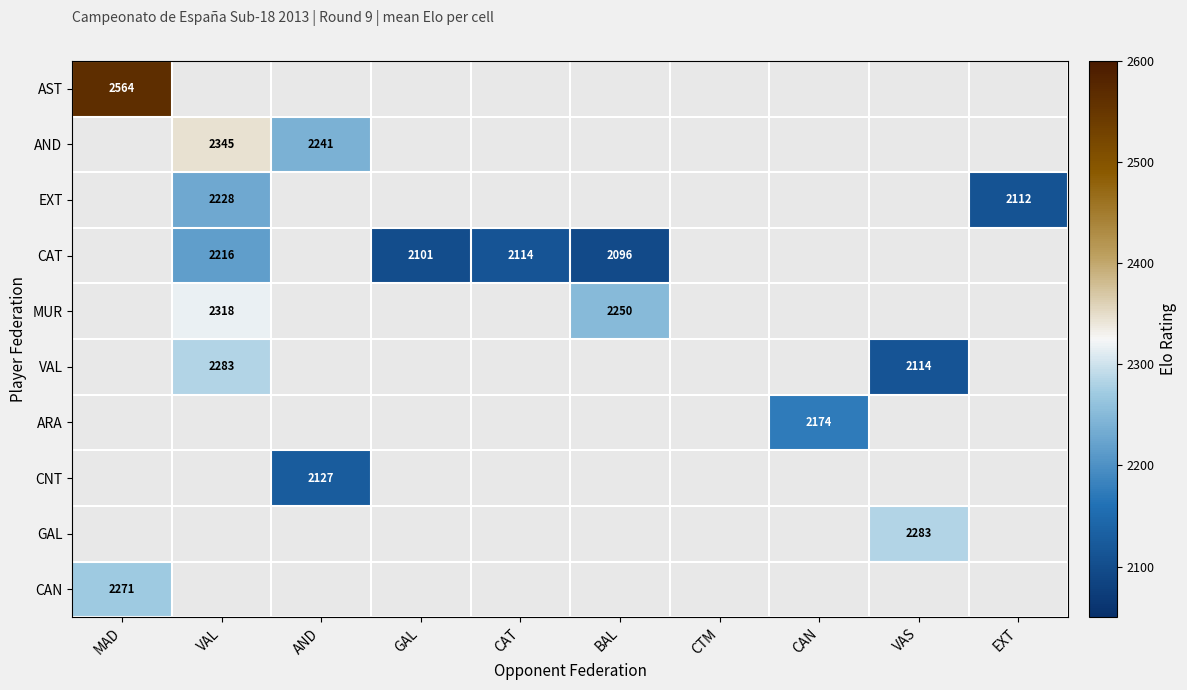

Count the number of categories in the chart.

10